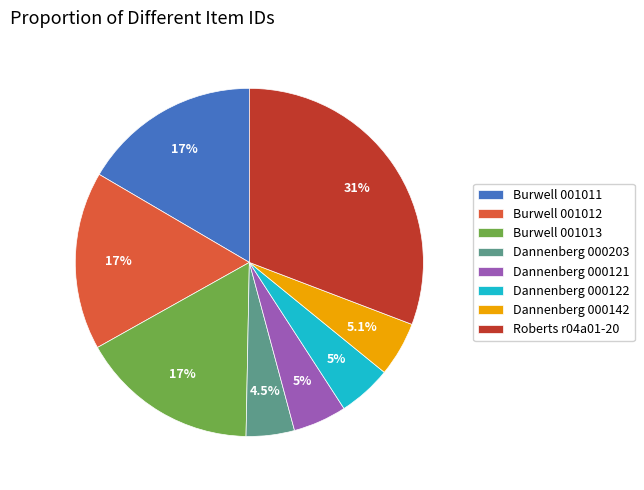

To the nearest percent, what percentage of the pie is Dannenberg 000122?

5%